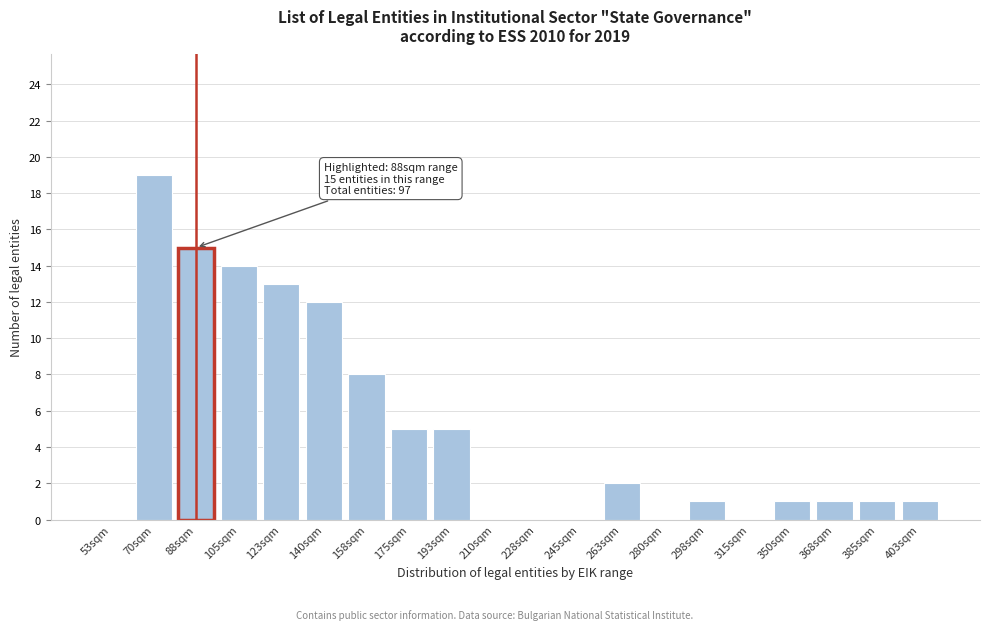

Reading left to right, what are all the values shown in this chart?

53sqm=0	70sqm=19	88sqm=15	105sqm=14	123sqm=13	140sqm=12	158sqm=8	175sqm=5	193sqm=5	210sqm=0	228sqm=0	245sqm=0	263sqm=2	280sqm=0	298sqm=1	315sqm=0	350sqm=1	368sqm=1	385sqm=1	403sqm=1